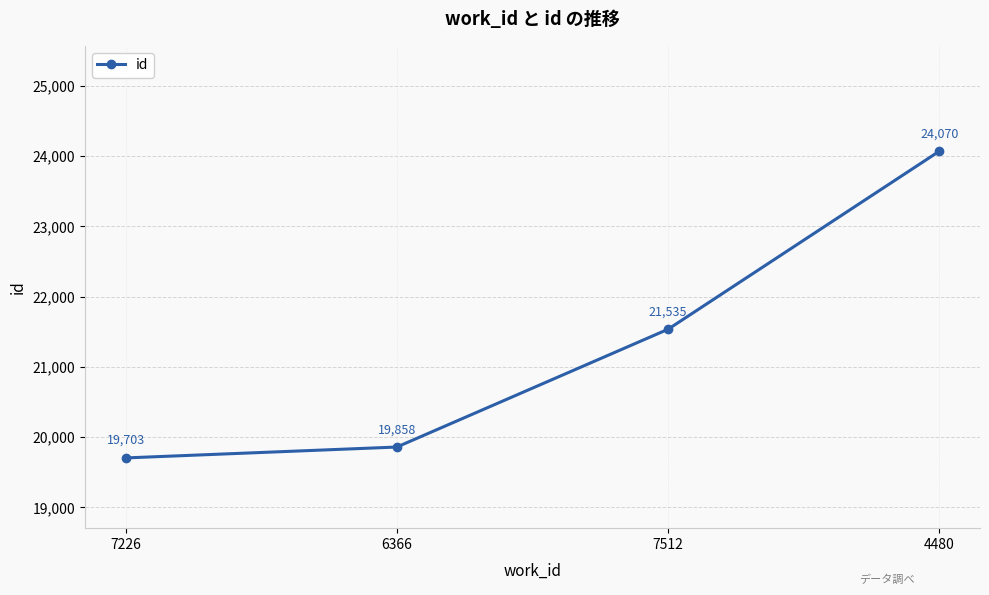

Is it true that the value at 7226 is 19703?

True